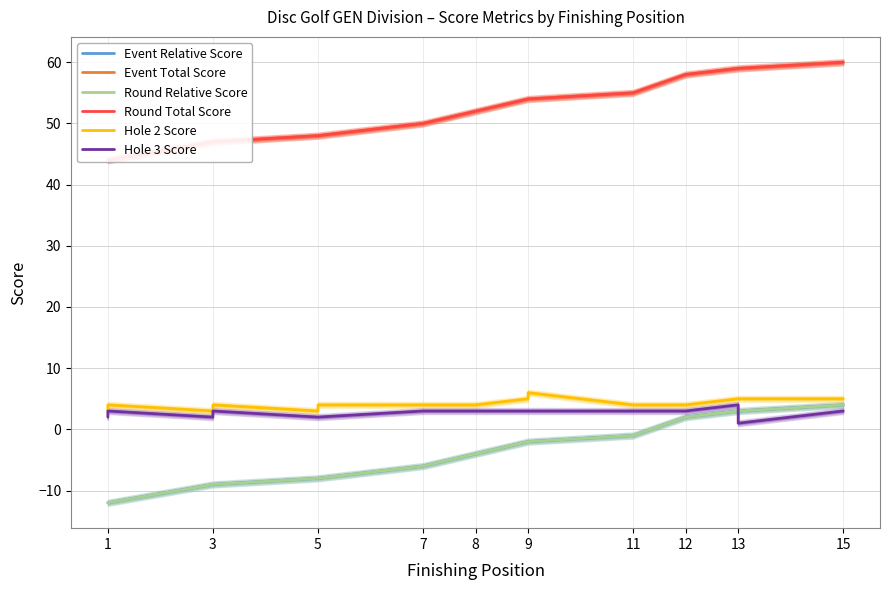

True or false: Event Total Score and Event Relative Score intersect in this chart.

False